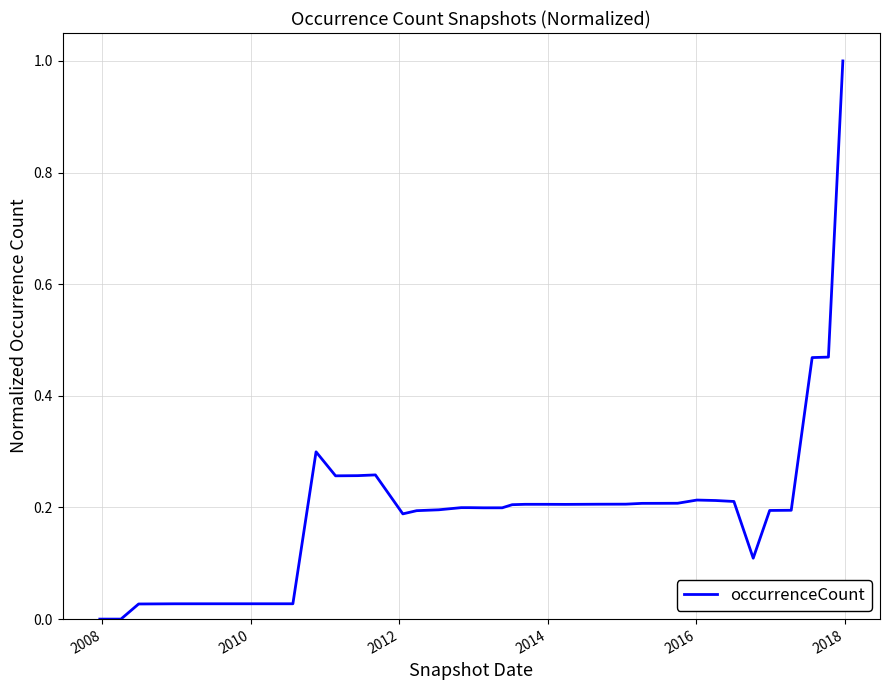

What is the maximum value shown in the chart?

1.0